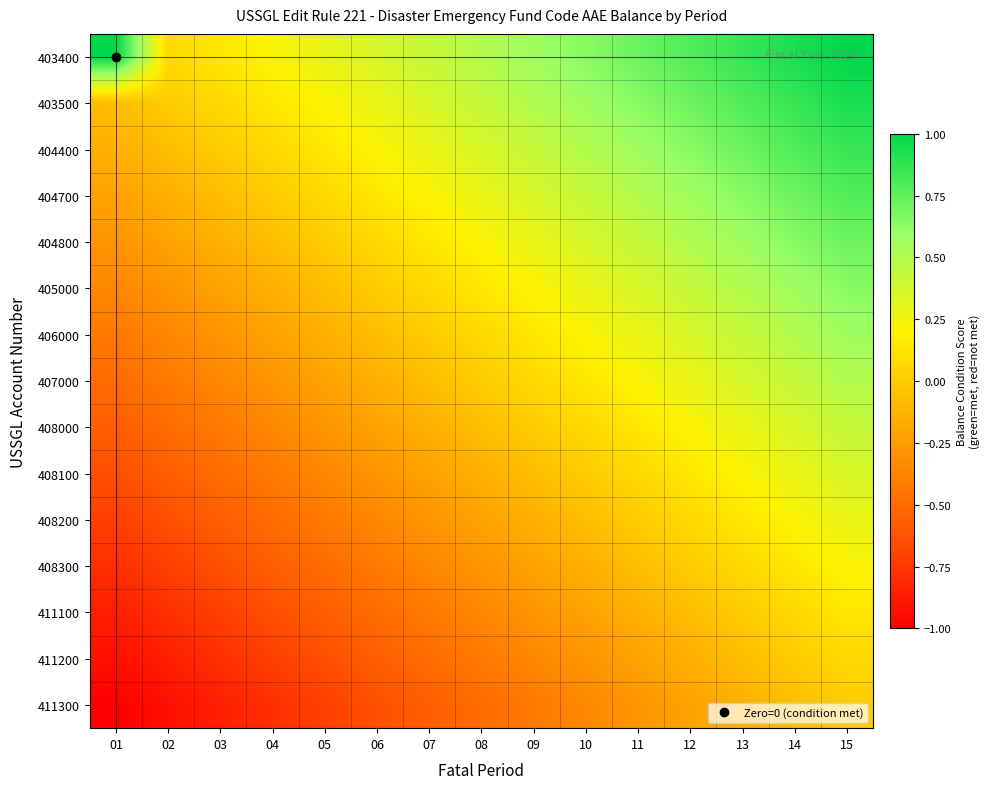

Rank the series at 01 from lowest to highest value.

411300, 411200, 411100, 408300, 408200, 408100, 408000, 407000, 406000, 405000, 404800, 404700, 404400, 403500, 403400